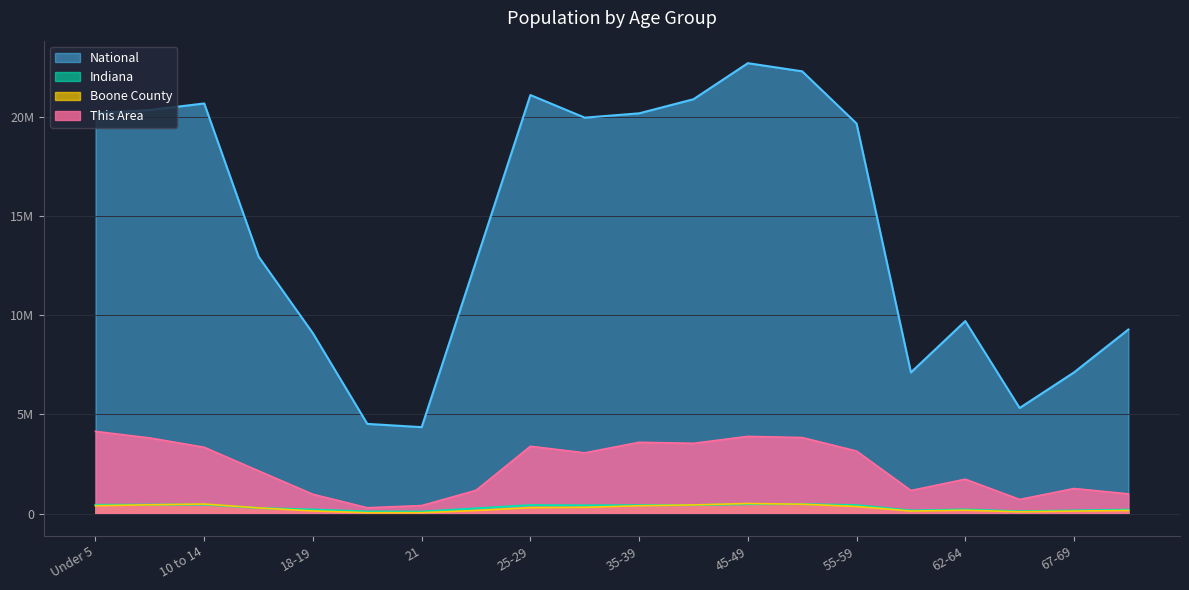

True or false: National and Boone County intersect in this chart.

False